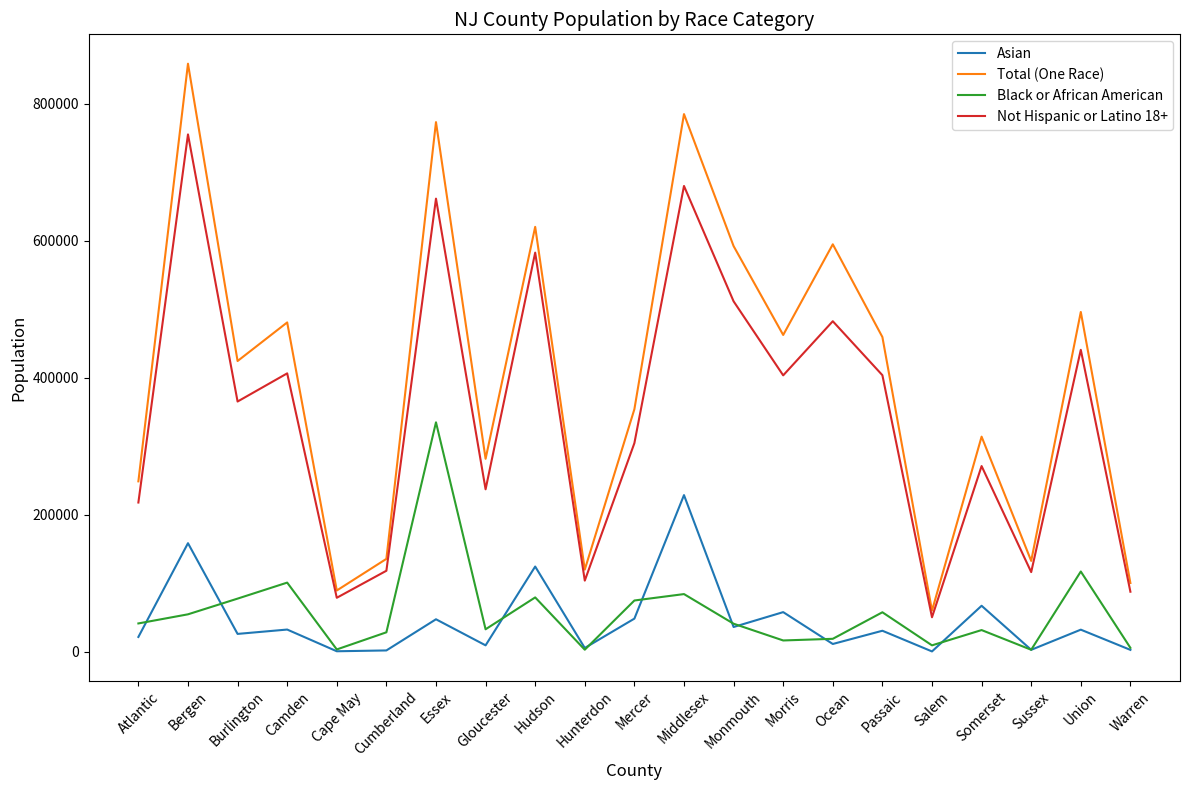

True or false: Total (One Race) has a value of 60880 at Warren.

False